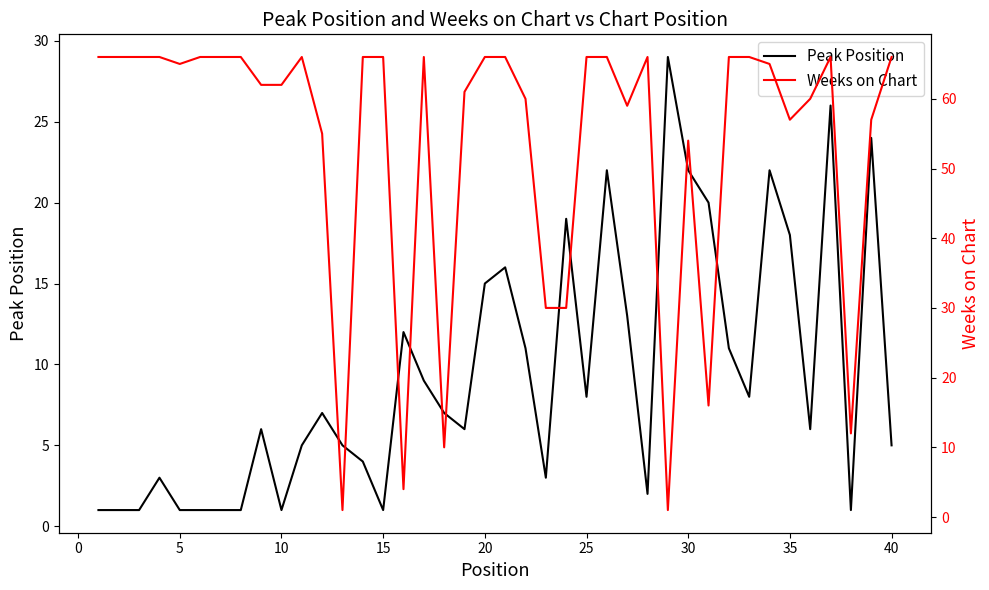

At how many categories does at least one series exceed 57?

28